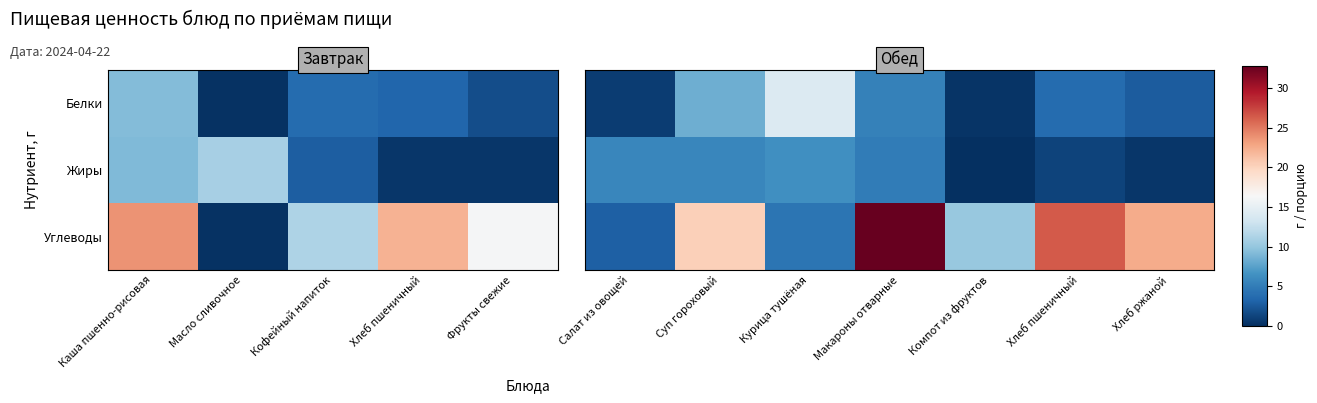

Rank the series at Компот из фруктов from highest to lowest value.

Углеводы, Белки, Жиры